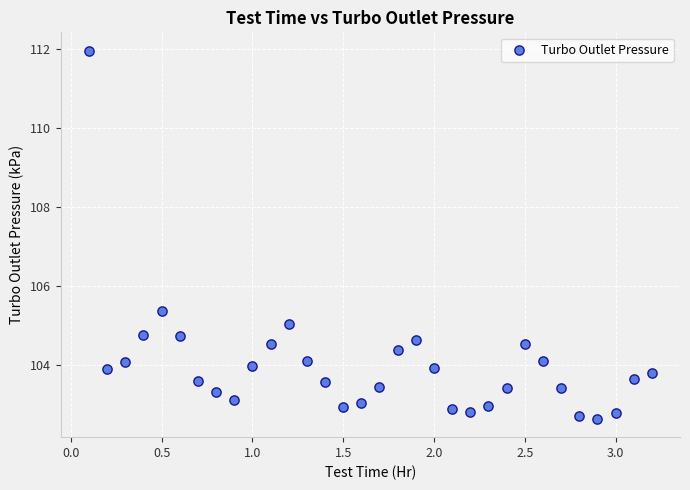

What is the range of Y values (max minus min)?

9.3